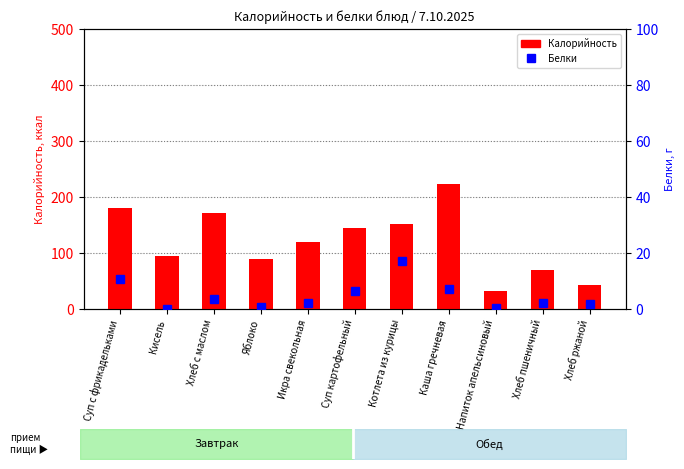

What is the average value of the Белки series?

4.8